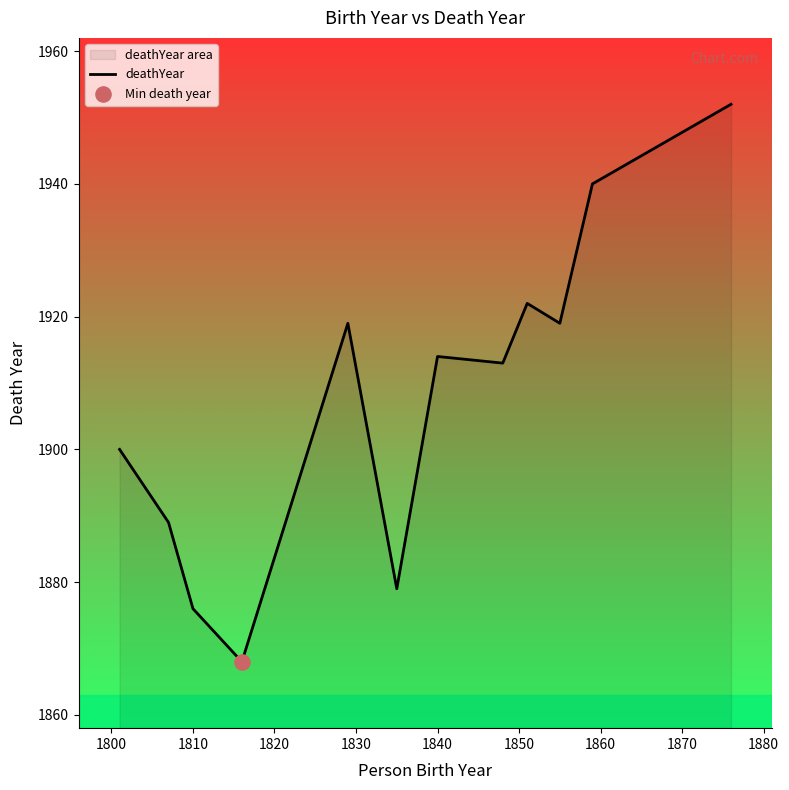

What is the difference between the maximum and minimum values?

84